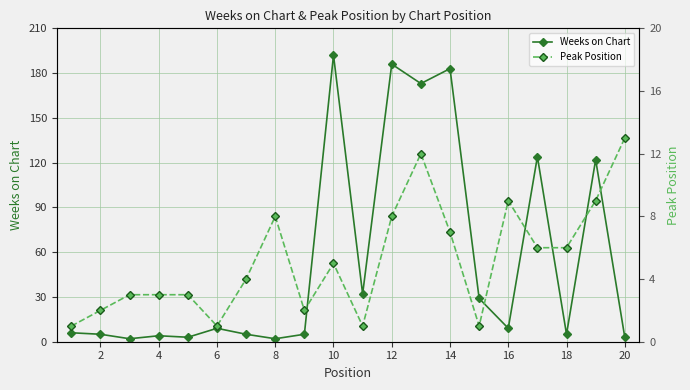

Reading left to right, list all the values displayed in this chart.

Weeks on Chart: 6	5	2	4	3	9	5	2	5	192	32	186	173	183	29	9	124	5	122	3
Peak Position: 1	2	3	3	3	1	4	8	2	5	1	8	12	7	1	9	6	6	9	13